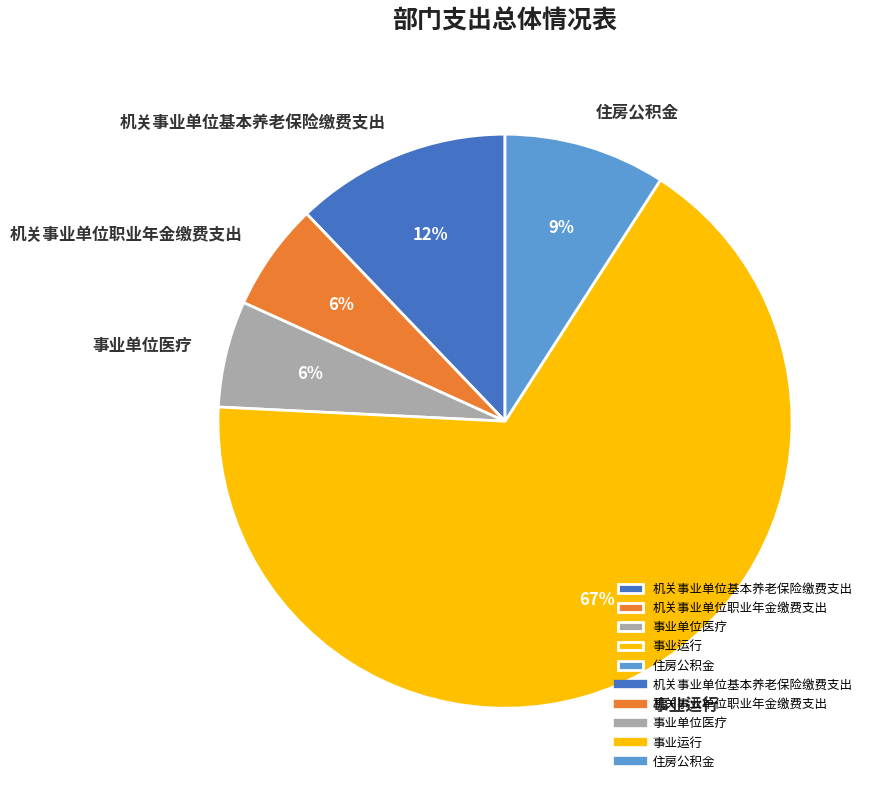

Approximately how many times larger is the value at 机关事业单位职业年金缴费支出 compared to 机关事业单位基本养老保险缴费支出?

0.5